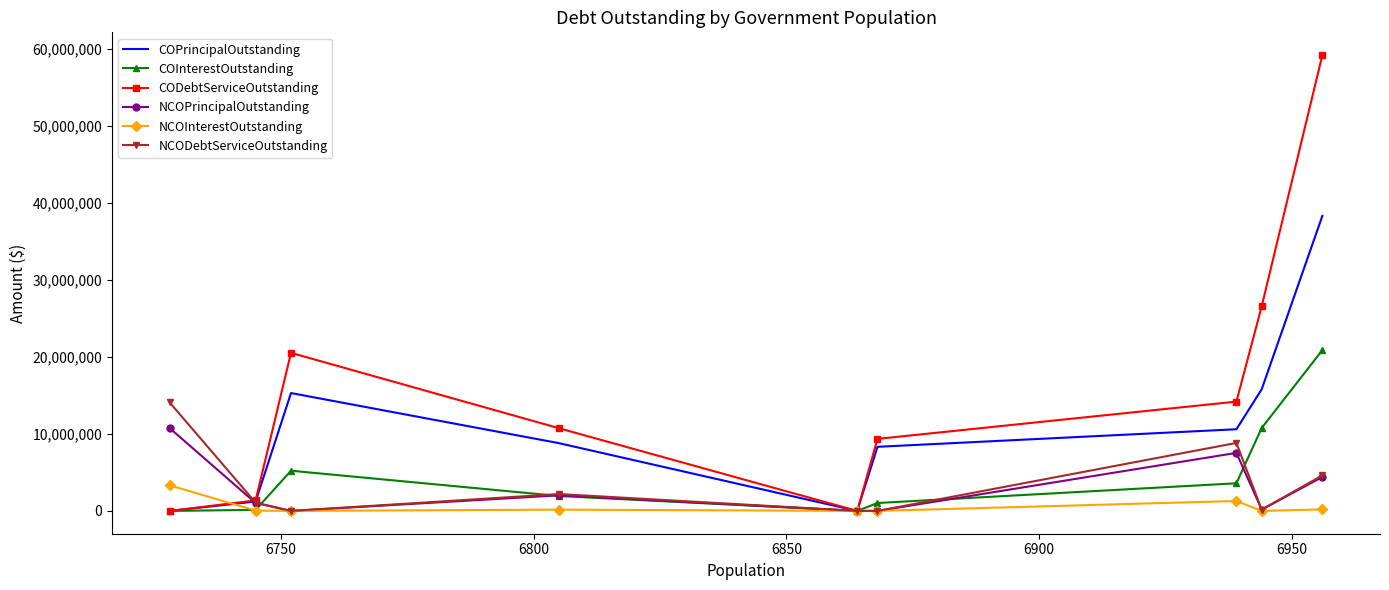

Rank the series by their maximum value, from highest to lowest.

CODebtServiceOutstanding, COPrincipalOutstanding, COInterestOutstanding, NCODebtServiceOutstanding, NCOPrincipalOutstanding, NCOInterestOutstanding